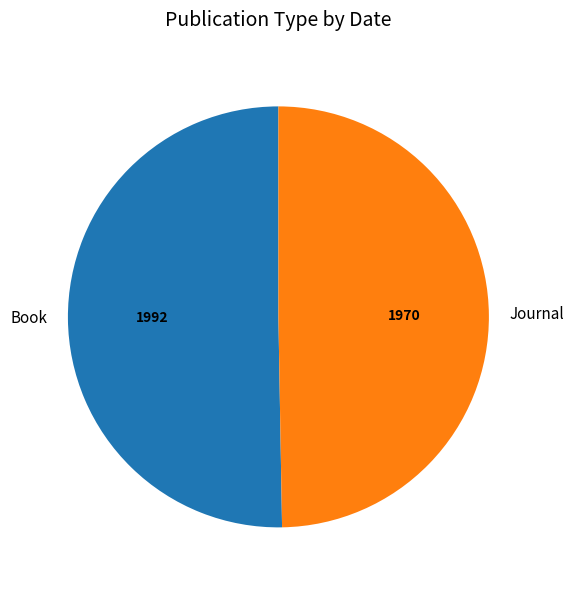

Does any single category account for the majority?

Yes